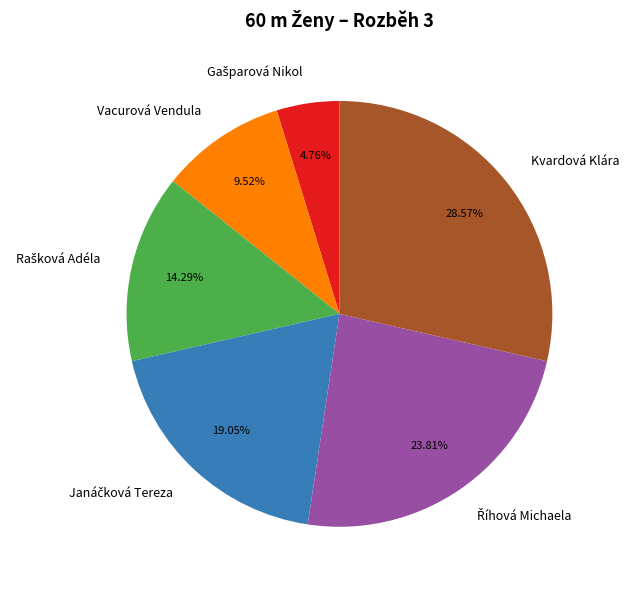

Is there any slice that represents more than half of the pie?

No